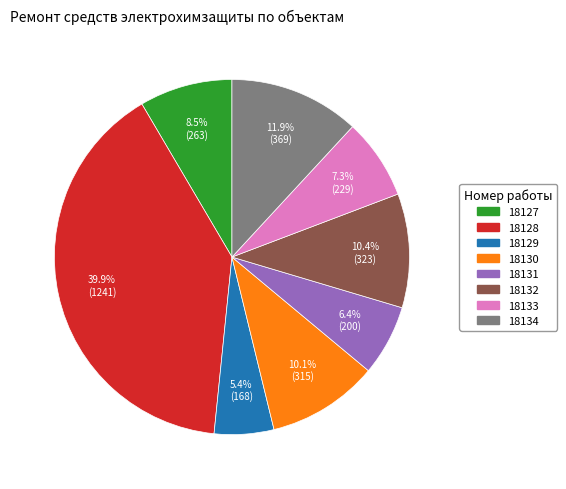

To the nearest percent, what portion does 18129 represent?

5%